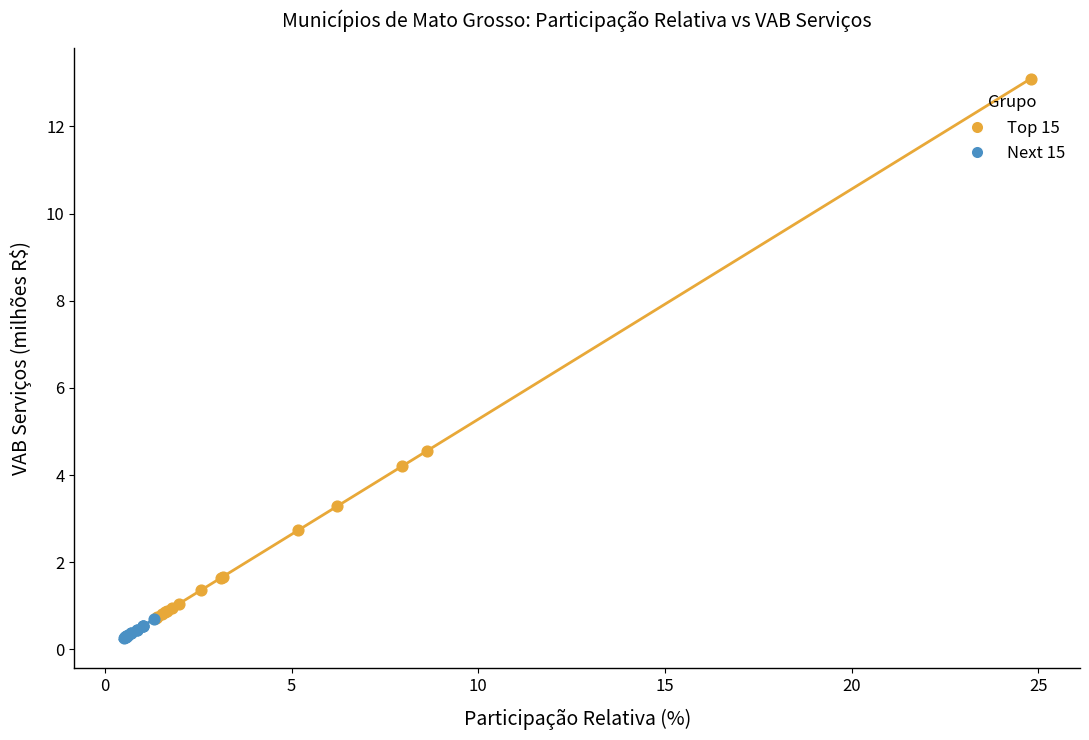

Which series has the largest Y range (max minus min)?

Top 15